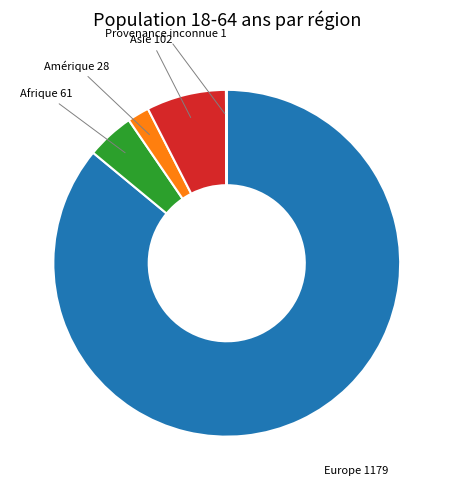

True or false: Amérique accounts for 9% of the total.

False